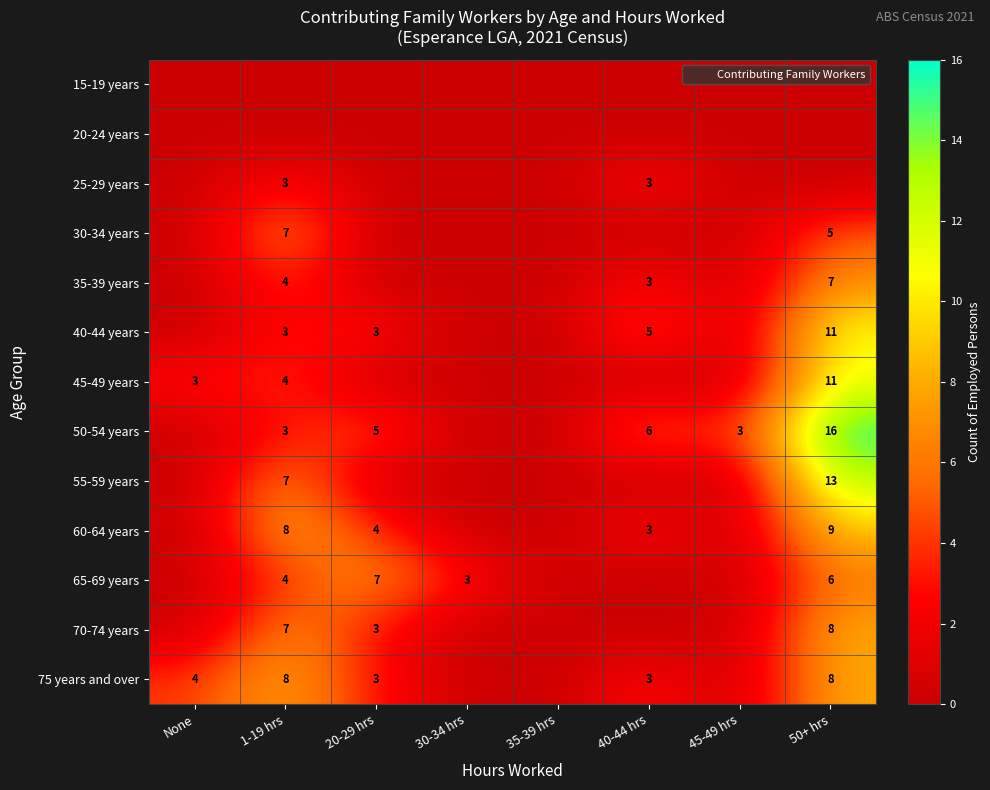

Rank the categories by 35-39 years value from highest to lowest.

50+ hrs, 1-19 hrs, 40-44 hrs, None, 20-29 hrs, 30-34 hrs, 35-39 hrs, 45-49 hrs